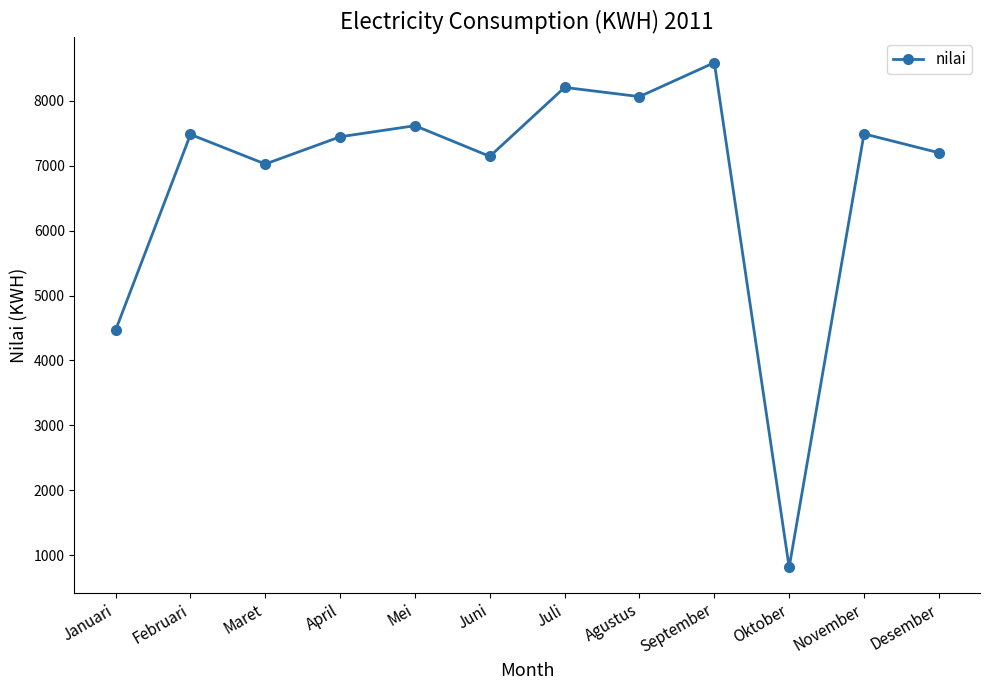

What is the approximate value at Desember, to the nearest 100?

7200